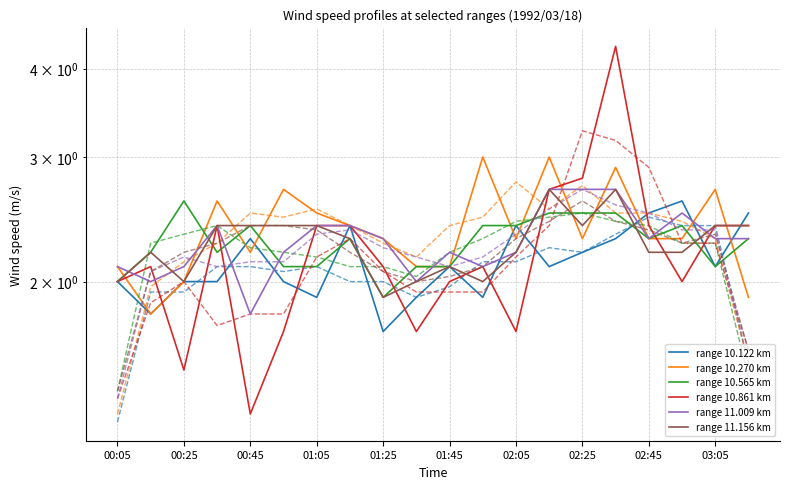

What is the label of the 9th point from the left?

01:25